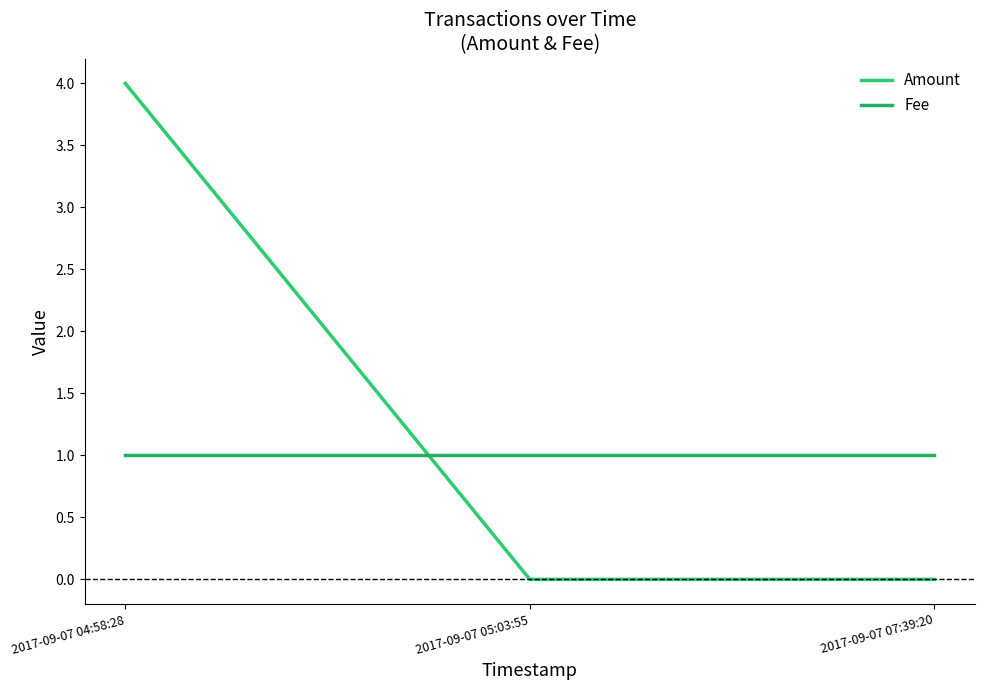

How many categories are shown in the chart?

3